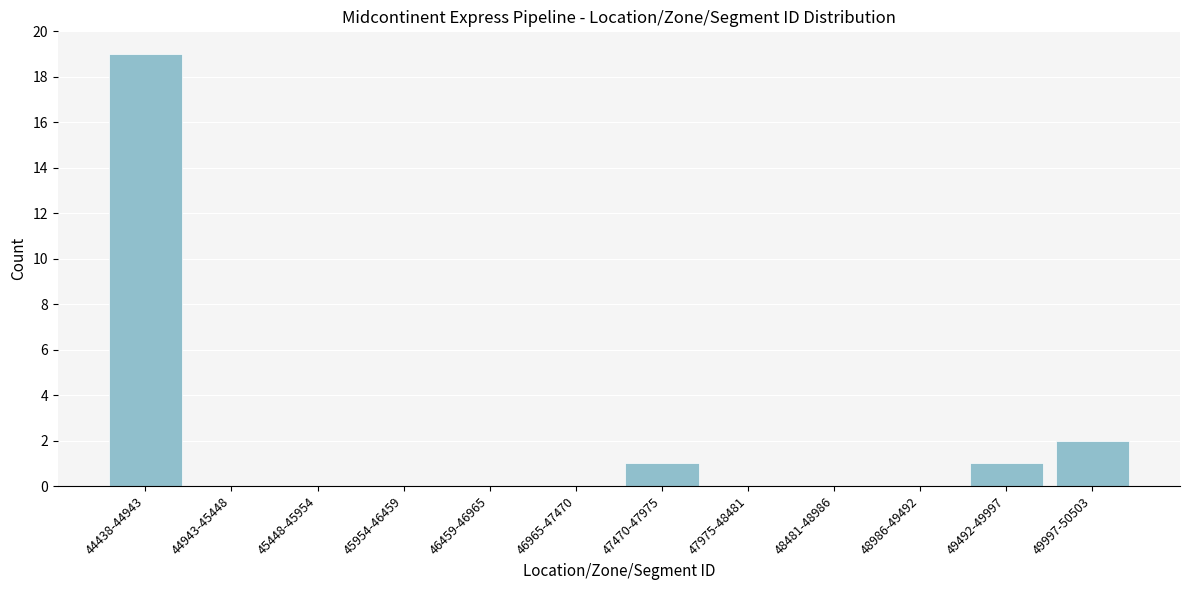

Reading left to right, list all the values displayed in this chart.

44438-44943=19	44943-45448=0	45448-45954=0	45954-46459=0	46459-46965=0	46965-47470=0	47470-47975=1	47975-48481=0	48481-48986=0	48986-49492=0	49492-49997=1	49997-50503=2